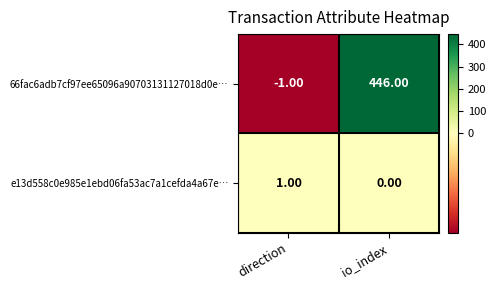

What is the spread (max minus min) of values at io_index?

446